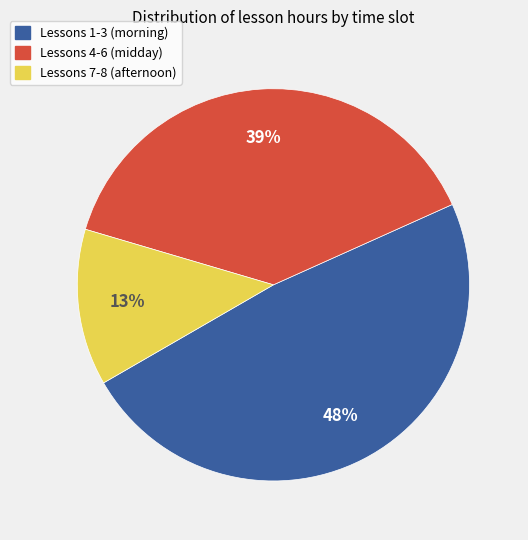

Does any single category account for the majority?

No